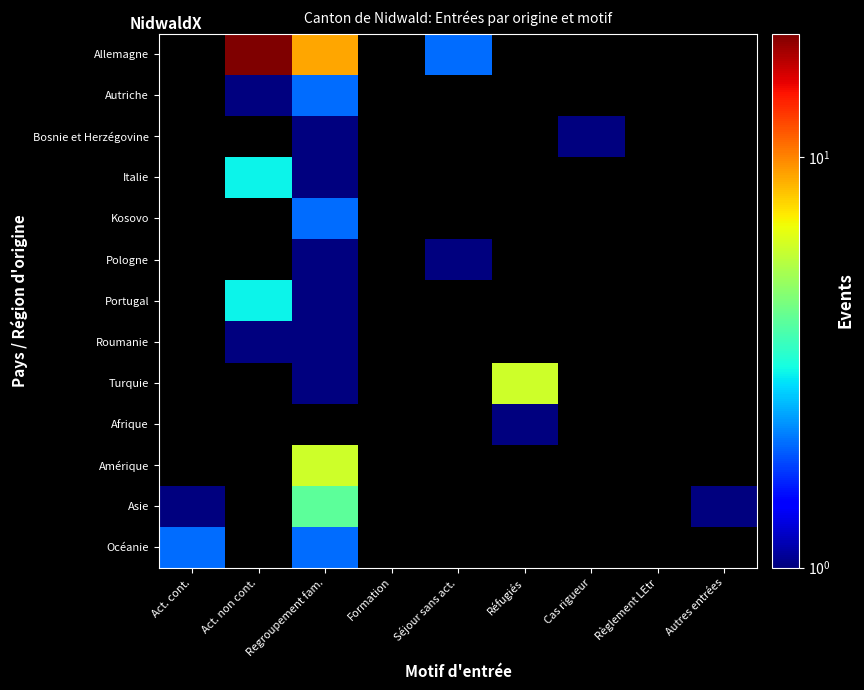

The value of Italie at Regroupement fam. is 1.0. True or false?

True